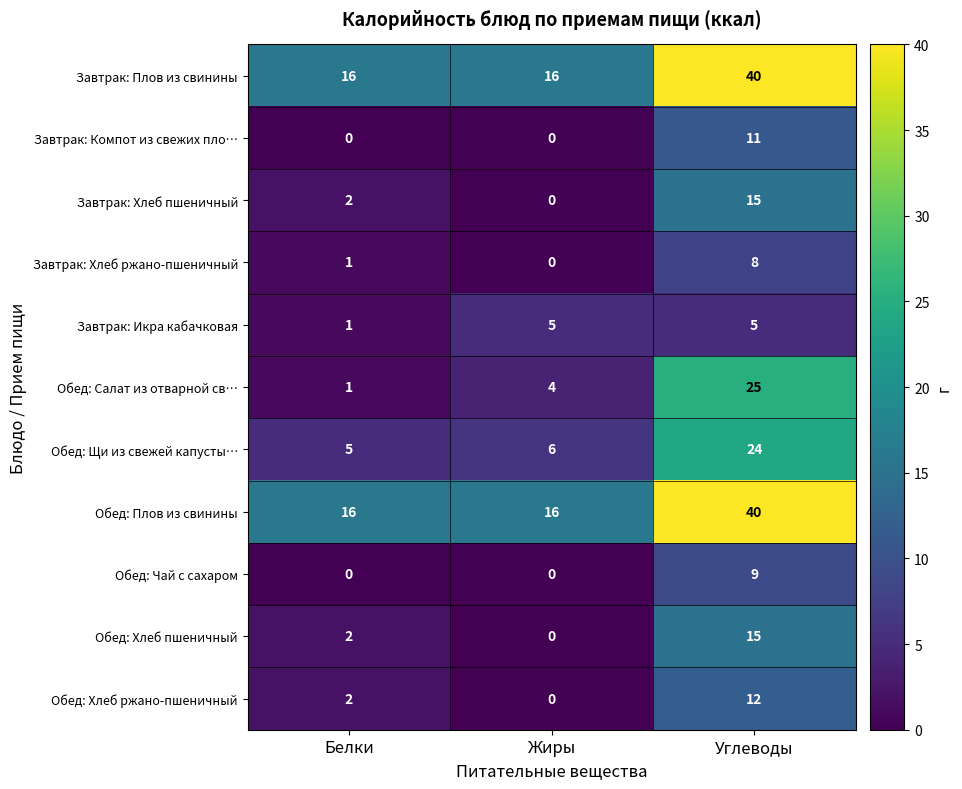

What is the total value across all series at Жиры?

47